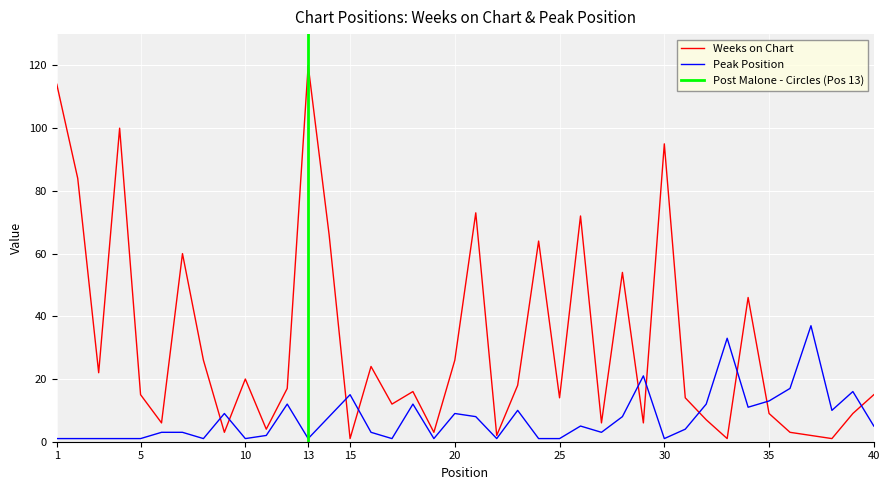

How many data points in Weeks on Chart are above 16?

19